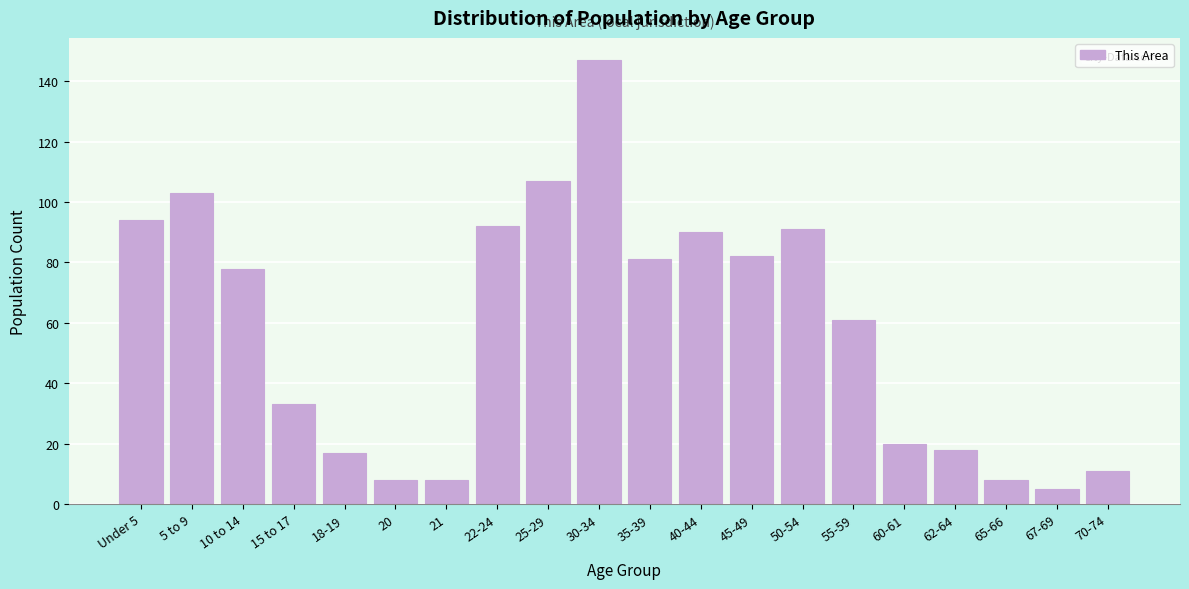

Reading left to right, extract all data points from this chart.

Under 5=94	5 to 9=103	10 to 14=78	15 to 17=33	18-19=17	20=8	21=8	22-24=92	25-29=107	30-34=147	35-39=81	40-44=90	45-49=82	50-54=91	55-59=61	60-61=20	62-64=18	65-66=8	67-69=5	70-74=11